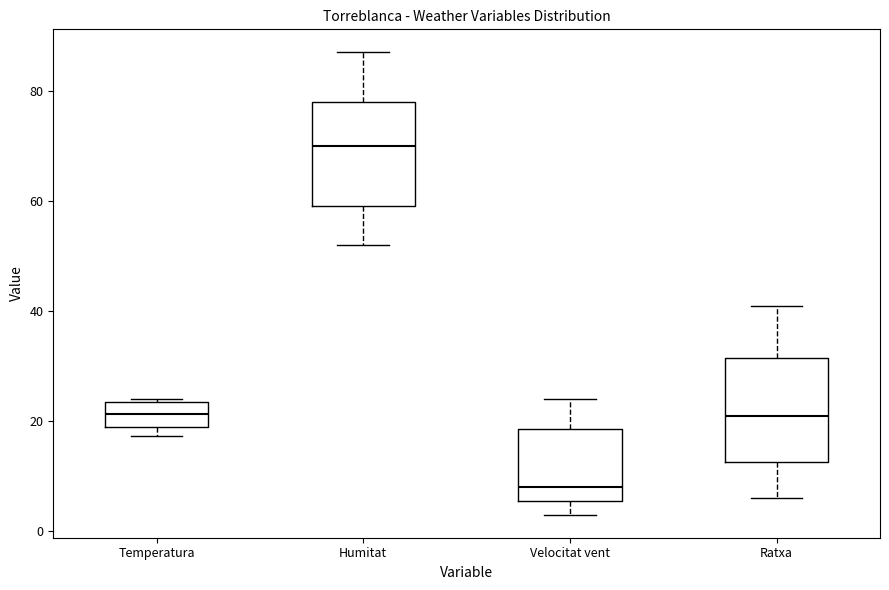

Which box's median line is the highest?

Humitat